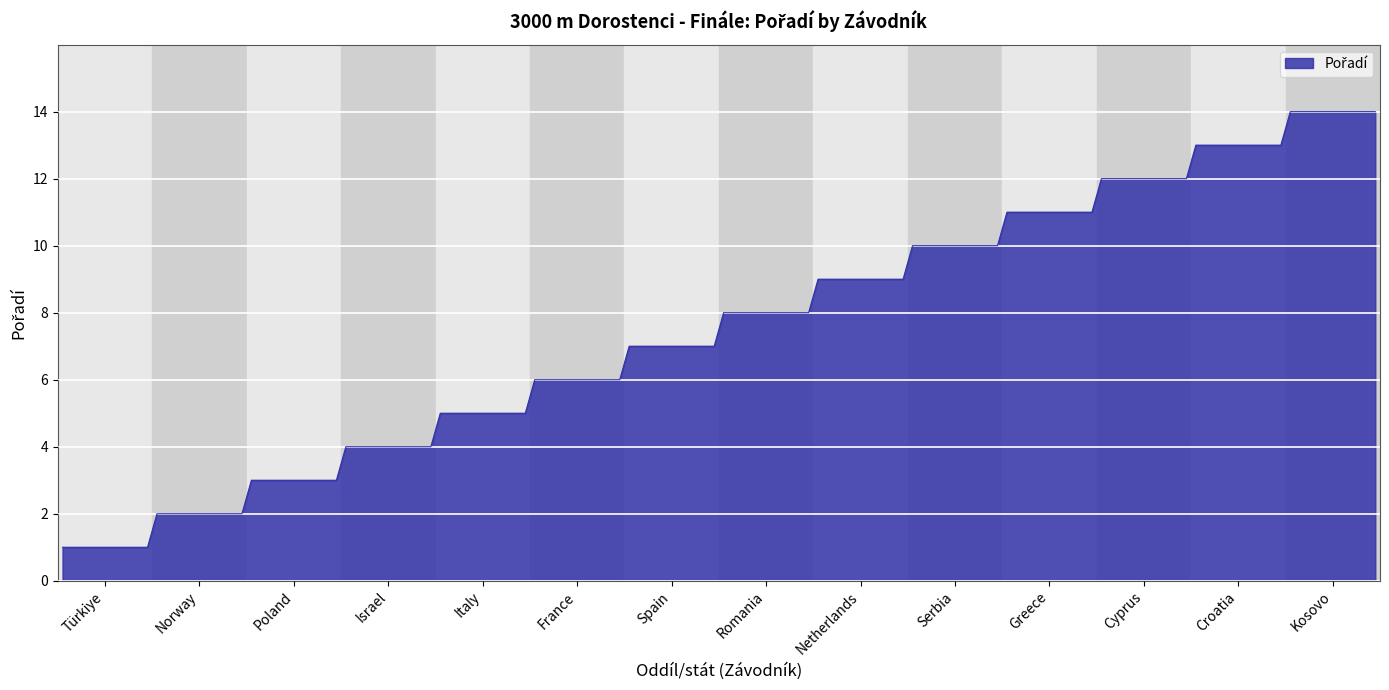

What is the difference between the maximum and minimum values?

13